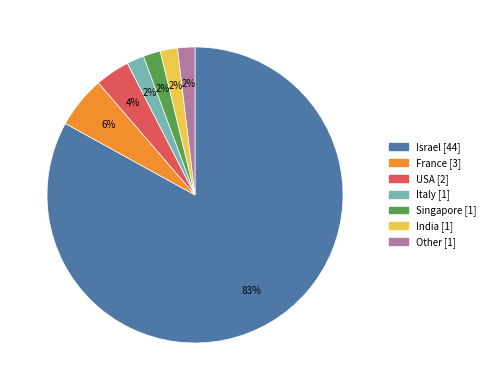

Do Other and France together represent more than half of the pie?

No